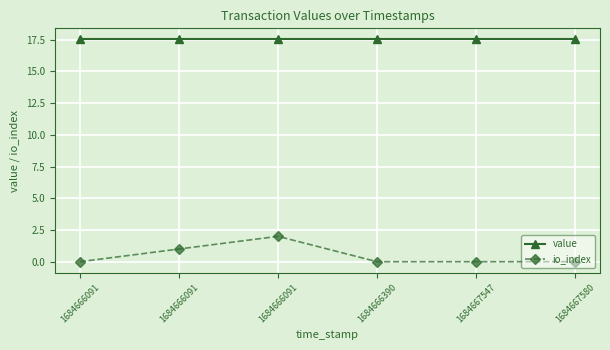

What are all the series names shown in the legend?

value, io_index